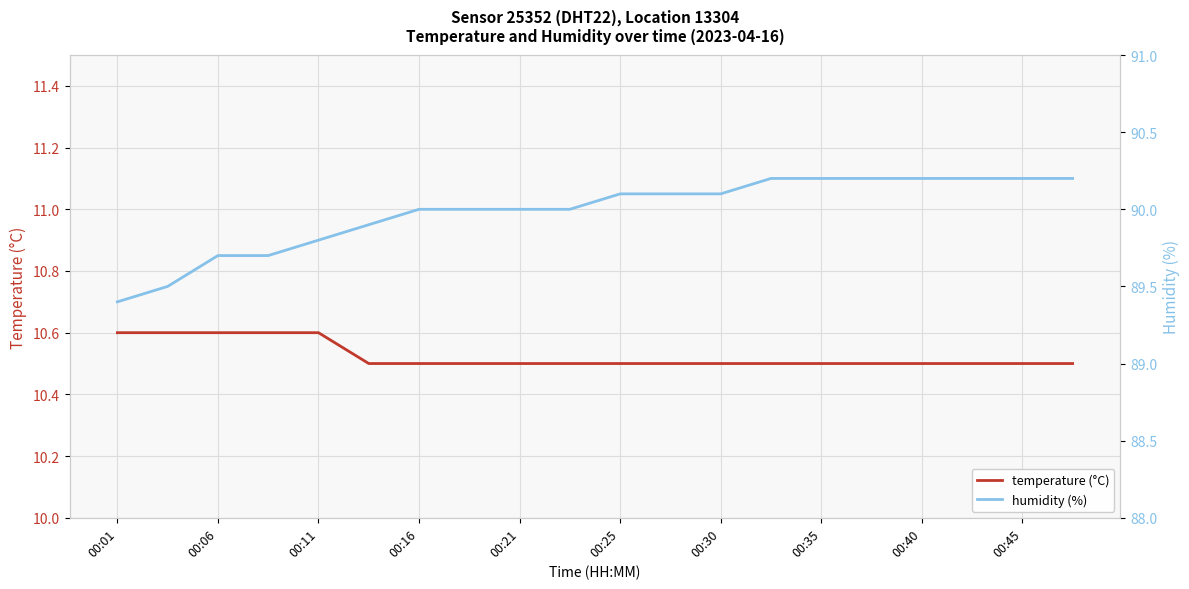

The value of temperature (°C) at 00:06 is 10.6. True or false?

True